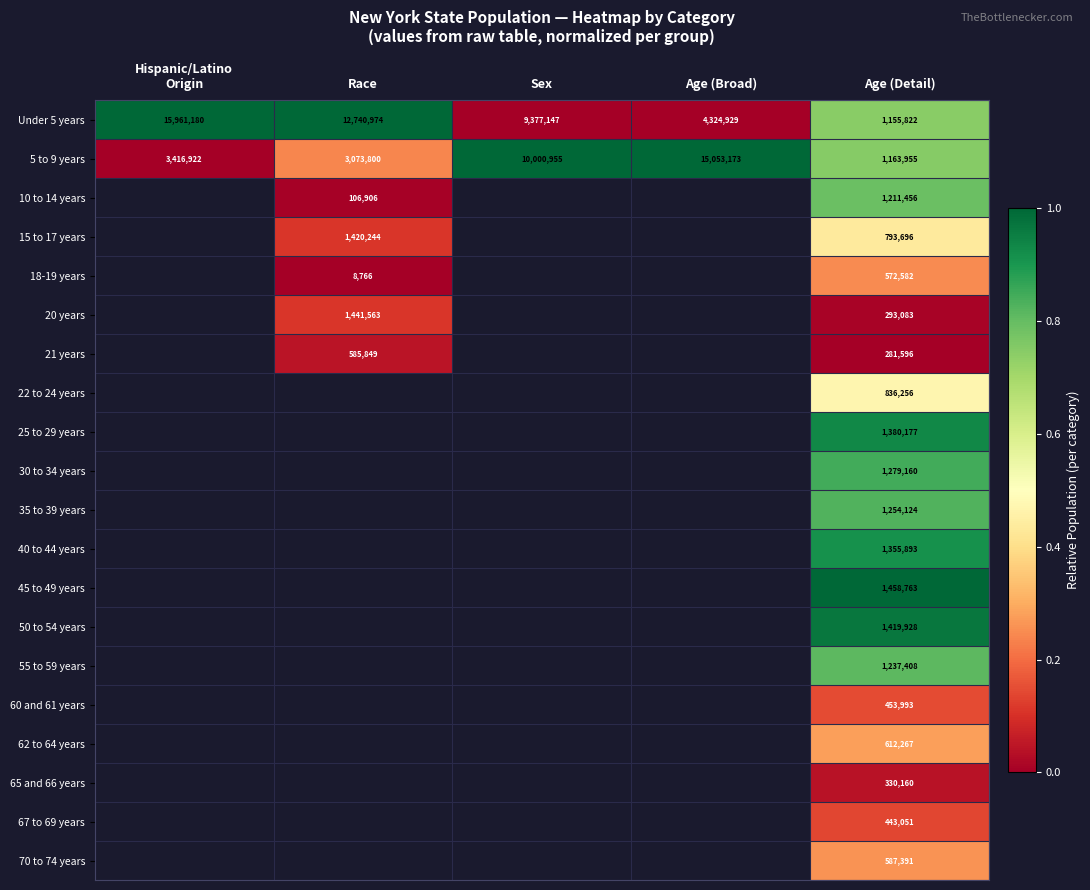

At Age (Detail), list the series in order from smallest to largest.

21 years, 20 years, 65 and 66 years, 67 to 69 years, 60 and 61 years, 18-19 years, 70 to 74 years, 62 to 64 years, 15 to 17 years, 22 to 24 years, Under 5 years, 5 to 9 years, 10 to 14 years, 55 to 59 years, 35 to 39 years, 30 to 34 years, 40 to 44 years, 25 to 29 years, 50 to 54 years, 45 to 49 years